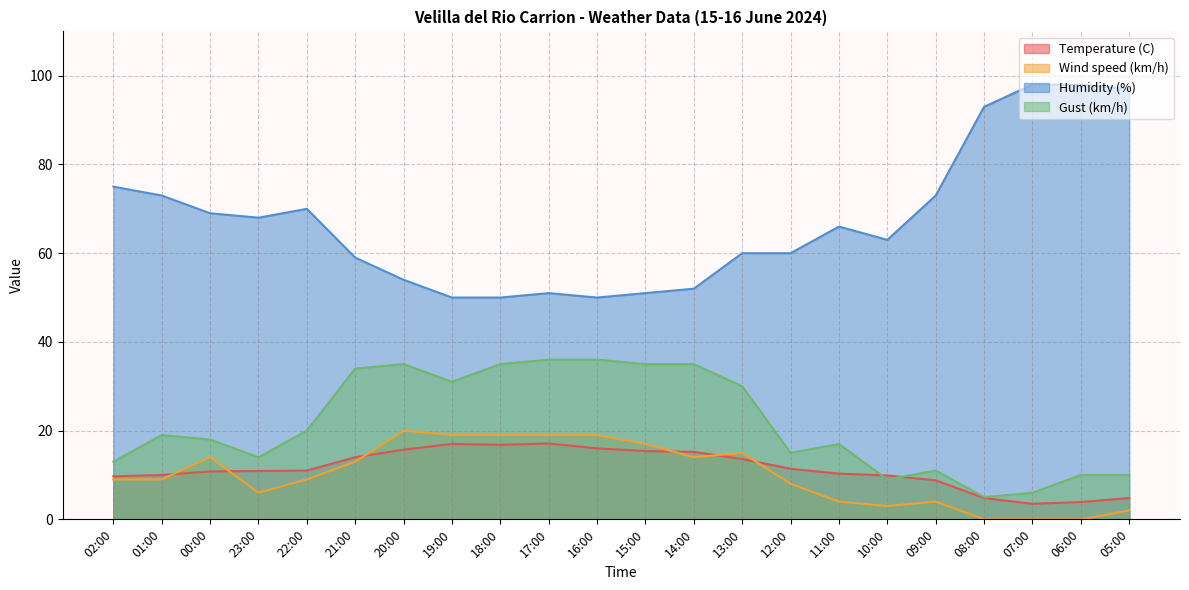

What is the sum of all Temperature (C) values?

250.6